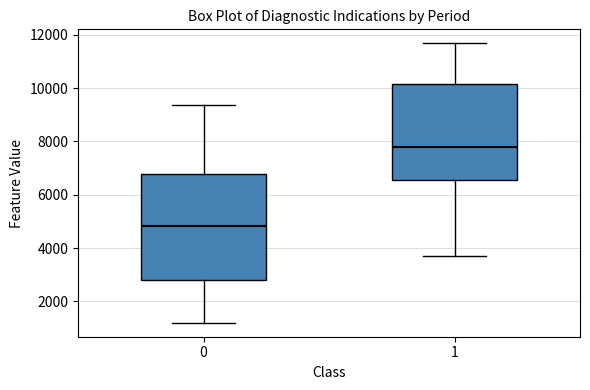

Reading left to right, transcribe this box plot: for each box, give where its median line is, the range the box spans, and where its two whiskers end, as read against the y-axis. The values are not printed on the chart, so give them approximately, as read against the axis.

0: median 4800, box 2800 to 6800, whiskers 1200 to 9400
1: median 7800, box 6600 to 10200, whiskers 3800 to 11600